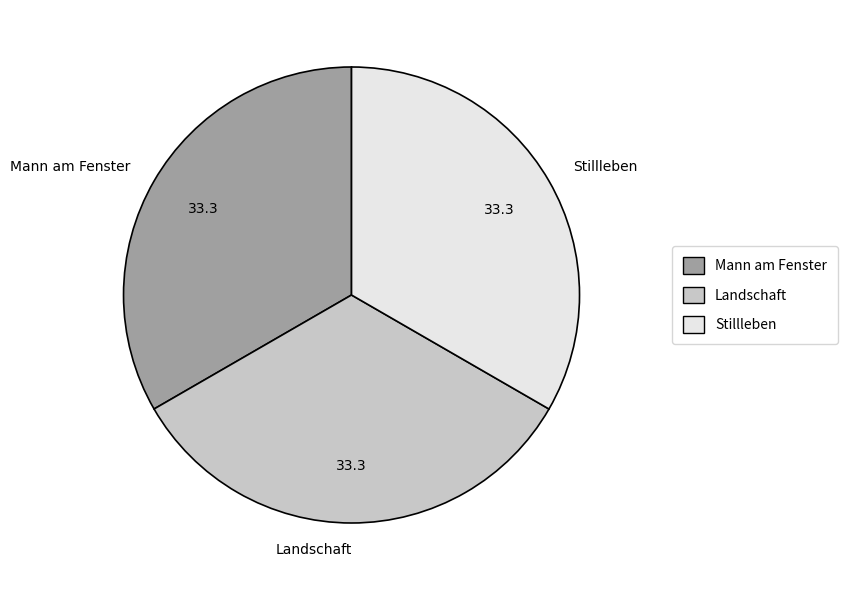

How many segments does this pie chart have?

3